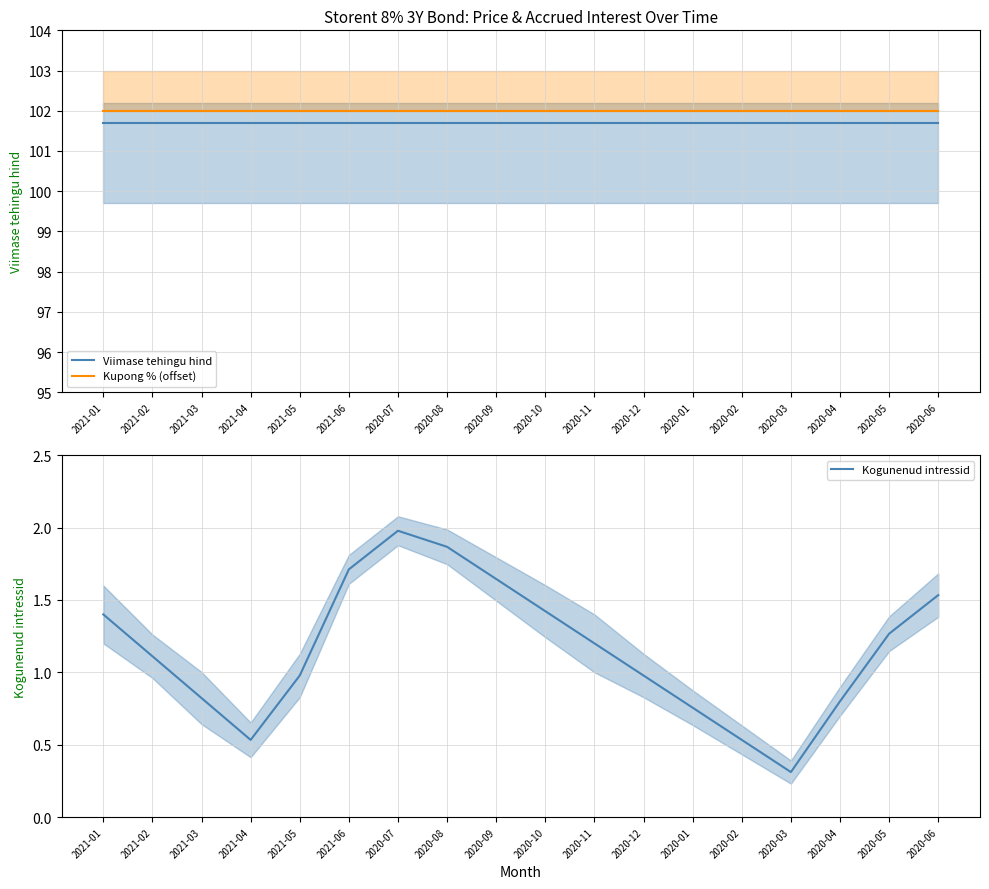

Rank the categories by Kupong % (offset) value from highest to lowest.

2021-01, 2021-02, 2021-03, 2021-04, 2021-05, 2021-06, 2020-07, 2020-08, 2020-09, 2020-10, 2020-11, 2020-12, 2020-01, 2020-02, 2020-03, 2020-04, 2020-05, 2020-06